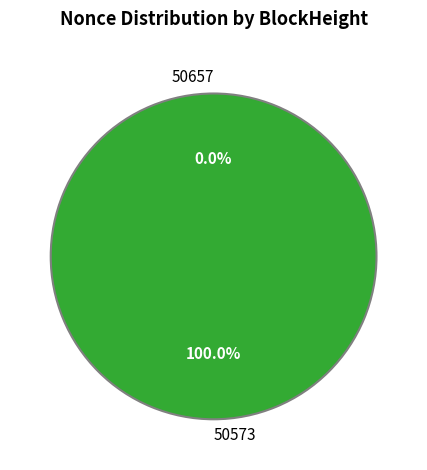

True or false: 50657 accounts for 1% of the total.

False